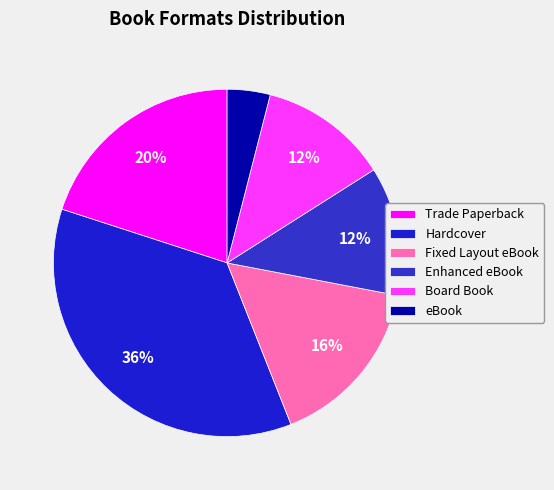

Count the number of slices in the pie.

6